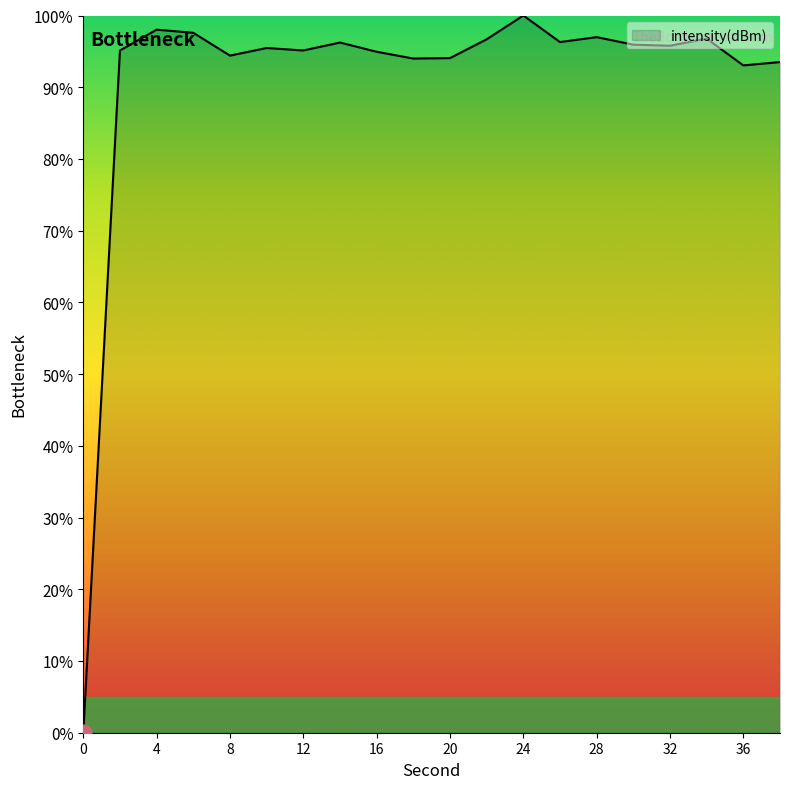

What is the difference between the maximum and minimum values?

100.0